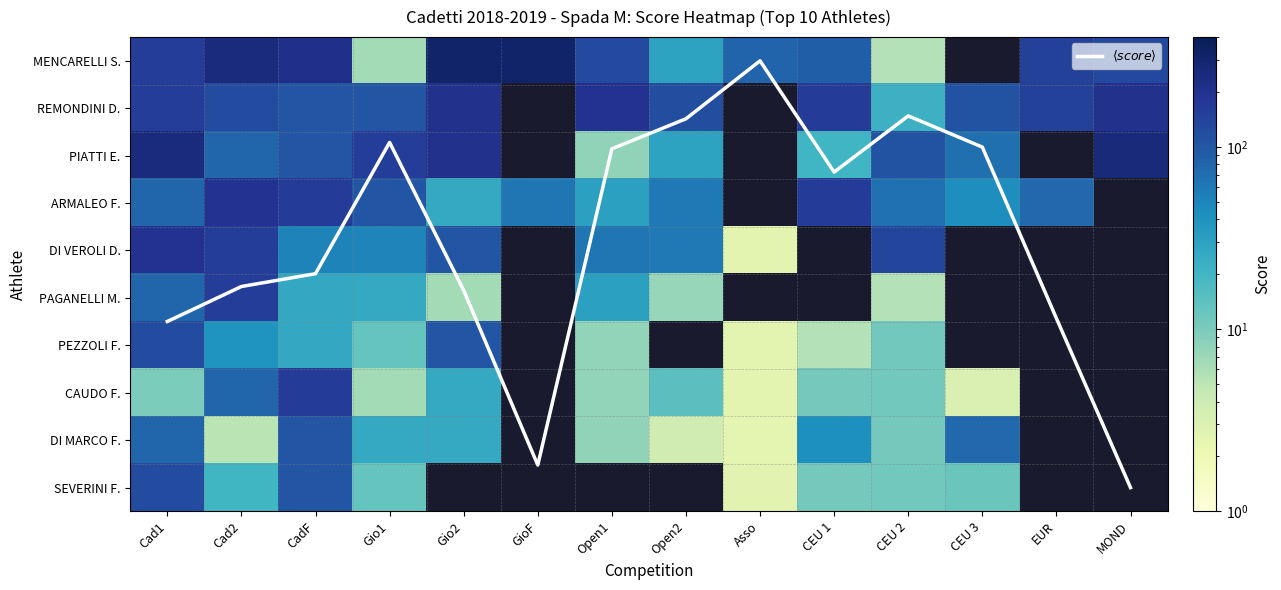

What is the difference between the REMONDINI D. values at Open1 and Gio1?

93.0